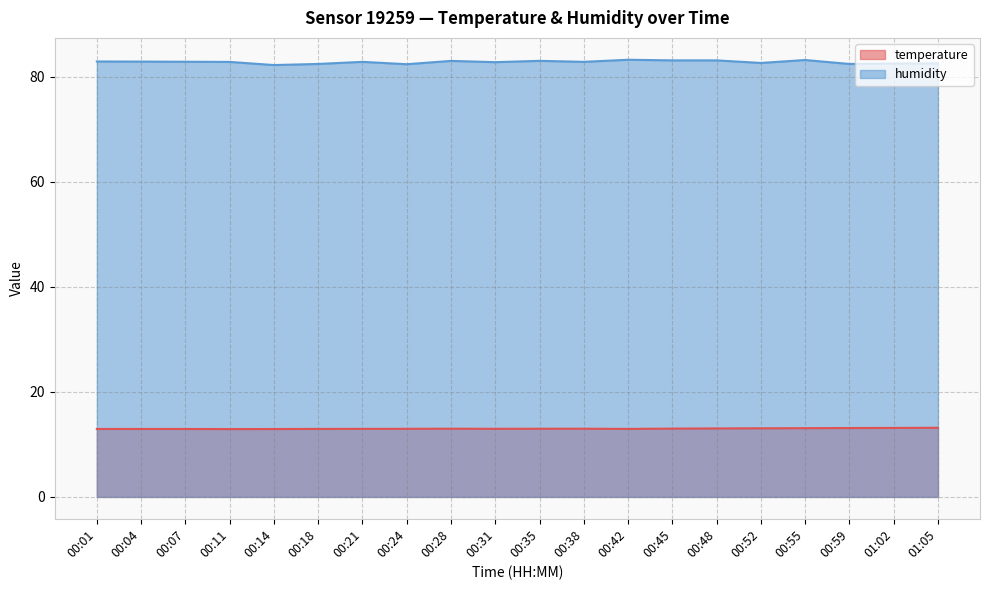

True or false: temperature and humidity cross at least once.

False